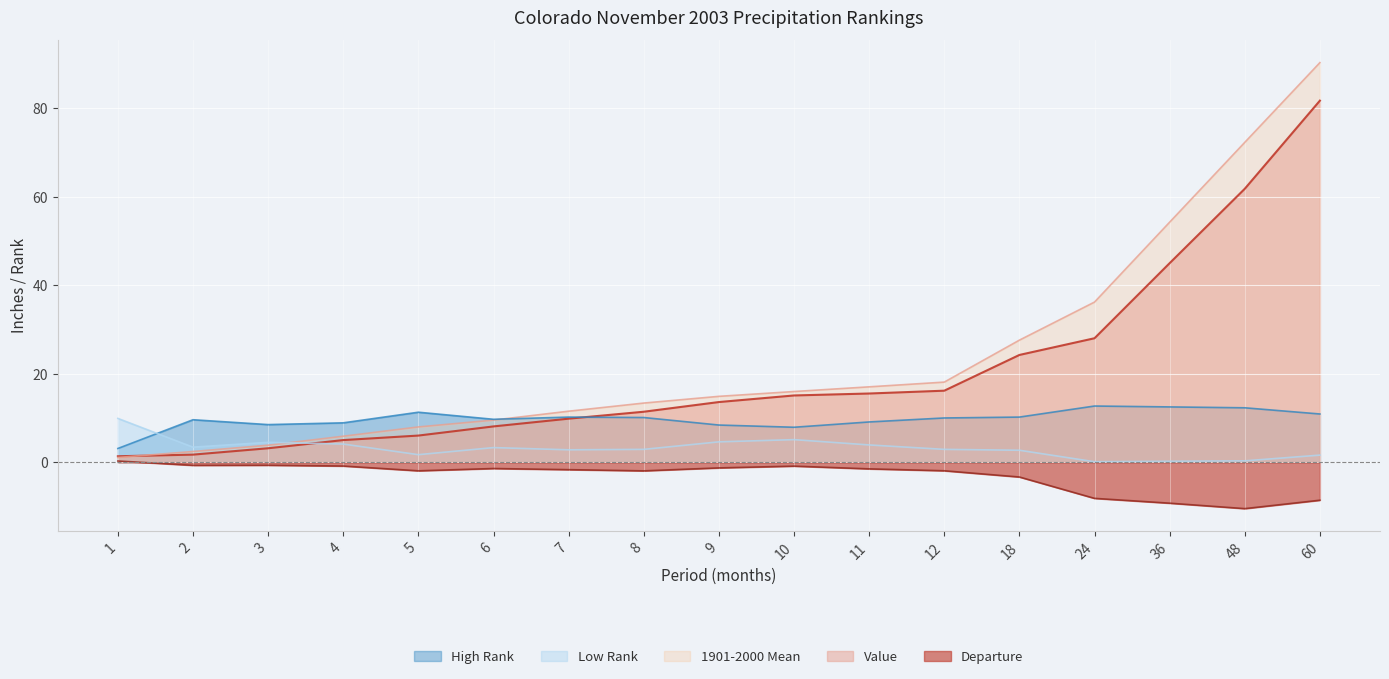

True or false: Value has more than 2 interior local peaks.

False